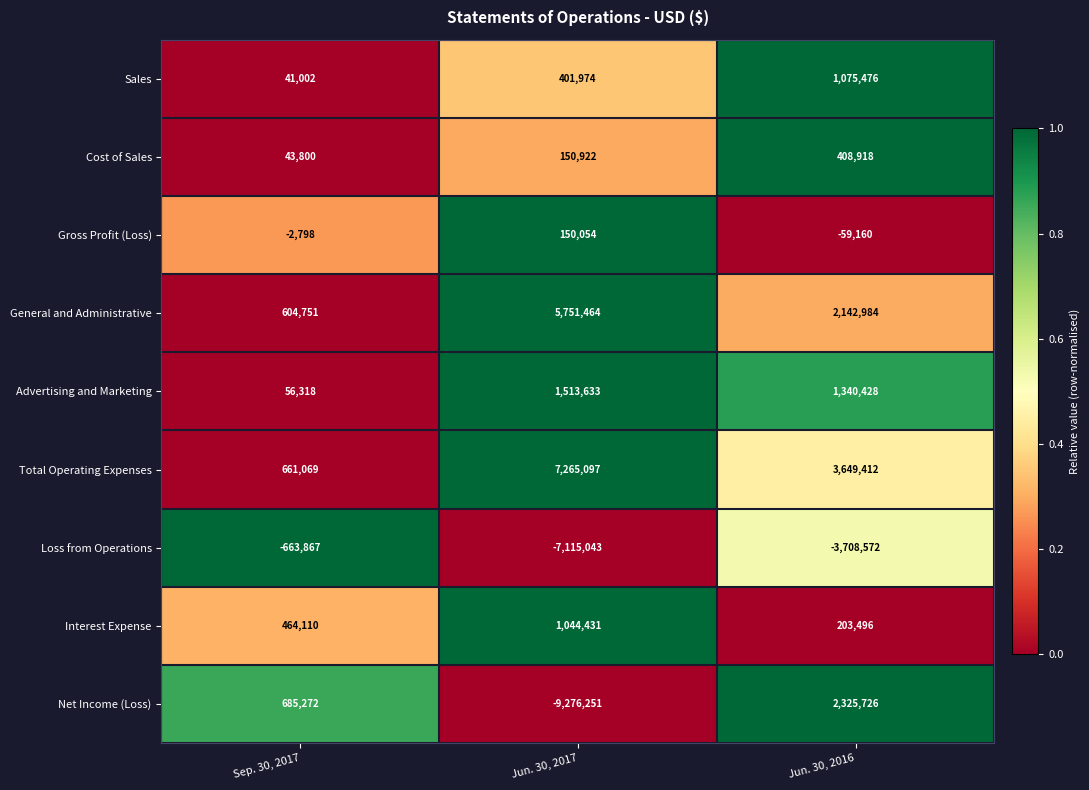

Which series has the widest spread of values?

Net Income (Loss)